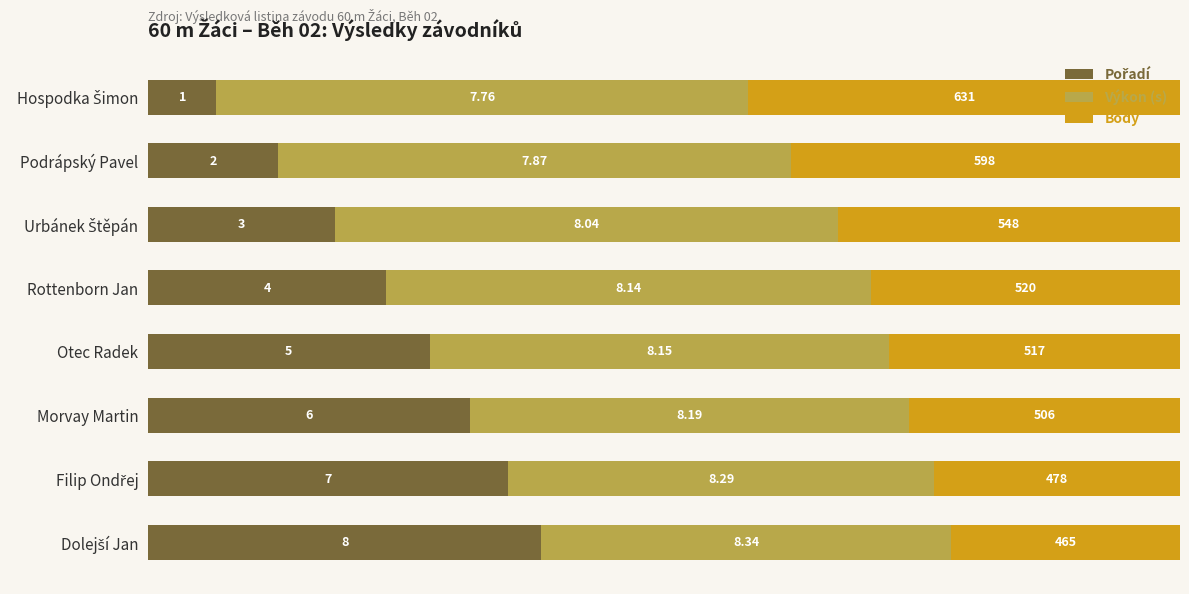

How many groups of bars are there?

8